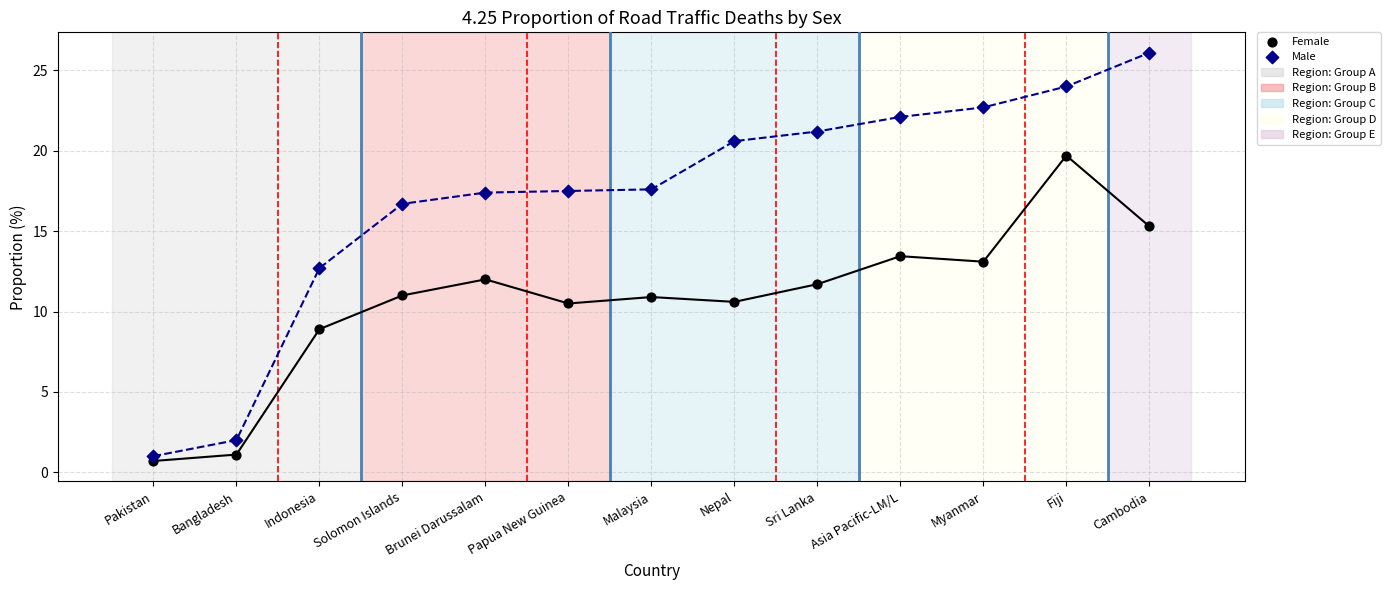

Which series reaches the minimum Y coordinate?

Female